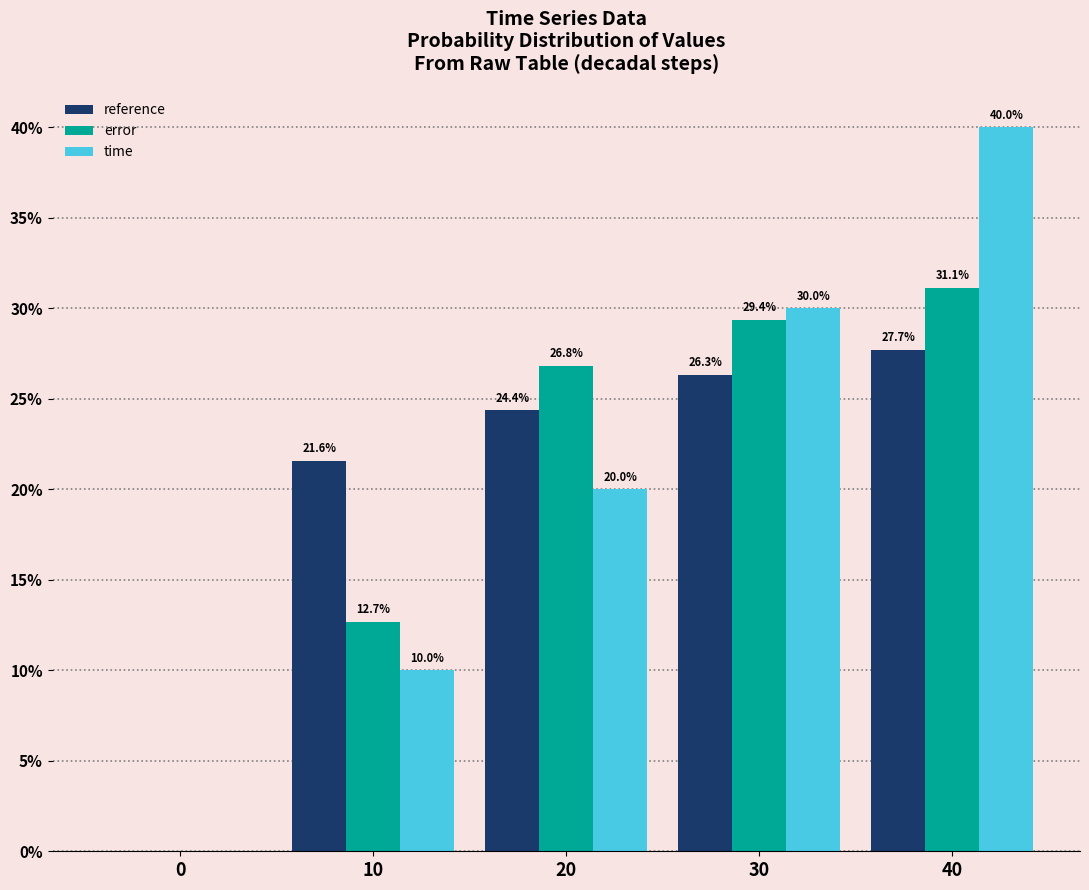

Reading left to right, extract all data points from this chart.

reference: 0=0.0	10=21.6	20=24.4	30=26.3	40=27.7
error: 0=0.0	10=12.7	20=26.8	30=29.4	40=31.1
time: 0=0.0	10=10.0	20=20.0	30=30.0	40=40.0